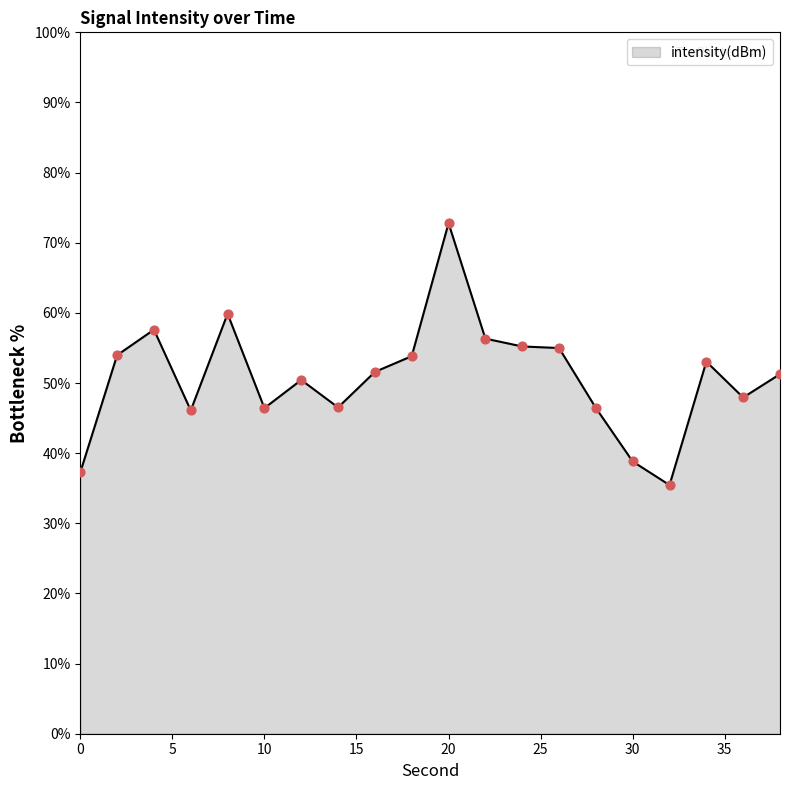

What is the smallest value displayed?

35.5